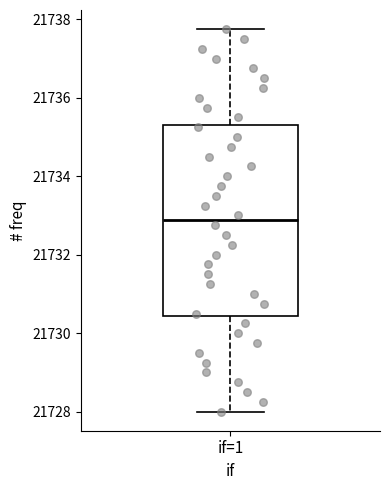

Read this box plot against the y-axis: the position of the median line, the range covered by the box, and the ends of both whiskers. The values are not printed on the chart, so give them approximately, as read against the axis.

median 21732.8, box 21730.4 to 21735.4, whiskers 21728.0 to 21737.8